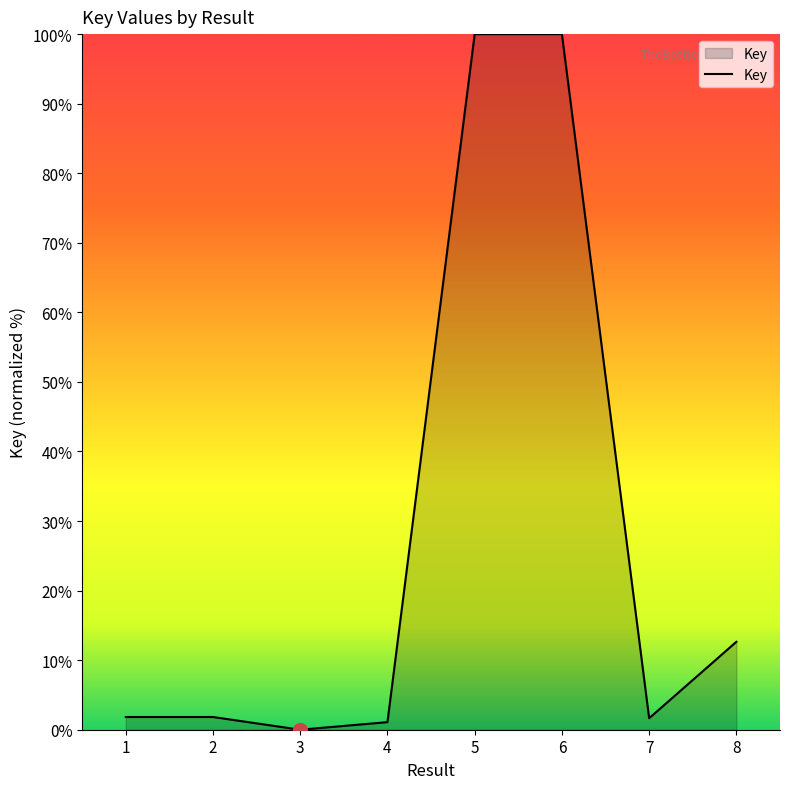

What is the average value?

27.4